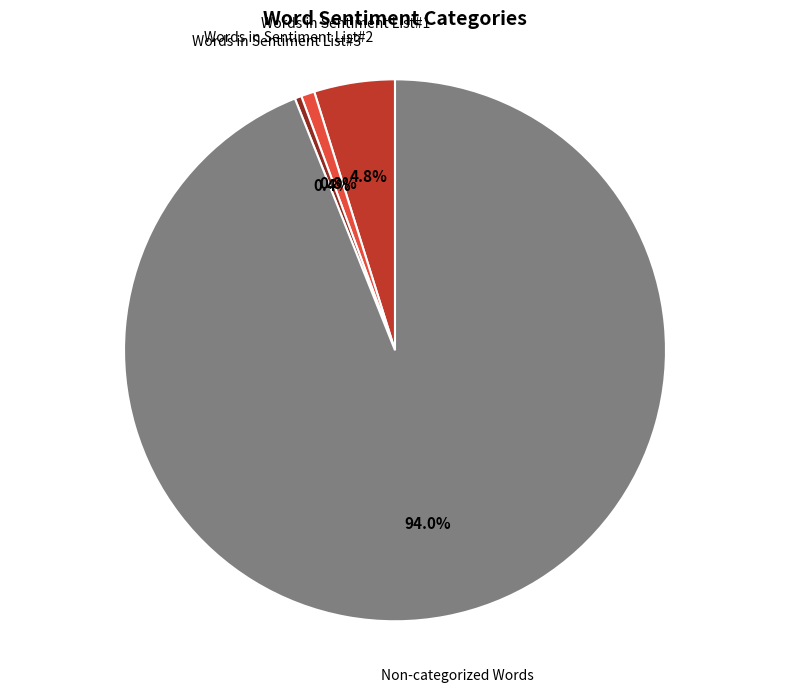

To the nearest percent, what is the difference between the largest and smallest slice percentages?

94%